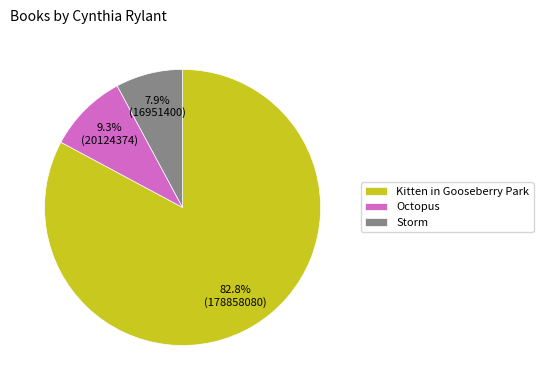

To the nearest percent, what portion does Kitten in Gooseberry Park represent?

83%